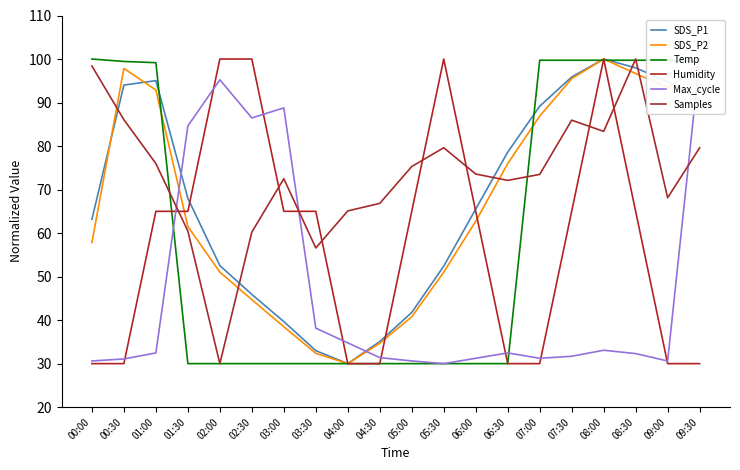

Reading left to right, list all the values displayed in this chart.

SDS_P1: 63.2	94.0	95.0	68.0	52.5	45.9	39.7	33.0	30.0	35.1	41.8	52.4	65.5	78.6	89.1	95.9	100.0	98.0	94.8	90.6
SDS_P2: 57.8	97.8	92.9	61.5	51.0	44.7	38.5	32.4	30.0	34.7	40.8	51.0	62.7	76.0	86.9	95.5	100.0	96.7	93.4	98.4
Temp: 100.0	99.4	99.2	30.0	30.0	30.0	30.0	30.0	30.0	30.0	30.0	30.0	30.0	30.0	99.7	99.7	99.7	99.7	99.7	99.4
Humidity: 30.0	30.0	65.0	65.0	100.0	100.0	65.0	65.0	30.0	30.0	65.0	100.0	65.0	30.0	30.0	65.0	100.0	65.0	30.0	30.0
Max_cycle: 30.6	31.1	32.5	84.6	95.2	86.5	88.8	38.2	34.8	31.4	30.6	30.0	31.2	32.5	31.2	31.7	33.1	32.3	30.6	100.0
Samples: 98.4	86.1	76.0	60.5	30.0	60.2	72.5	56.6	65.1	66.8	75.3	79.6	73.6	72.1	73.5	85.9	83.4	100.0	68.1	79.6